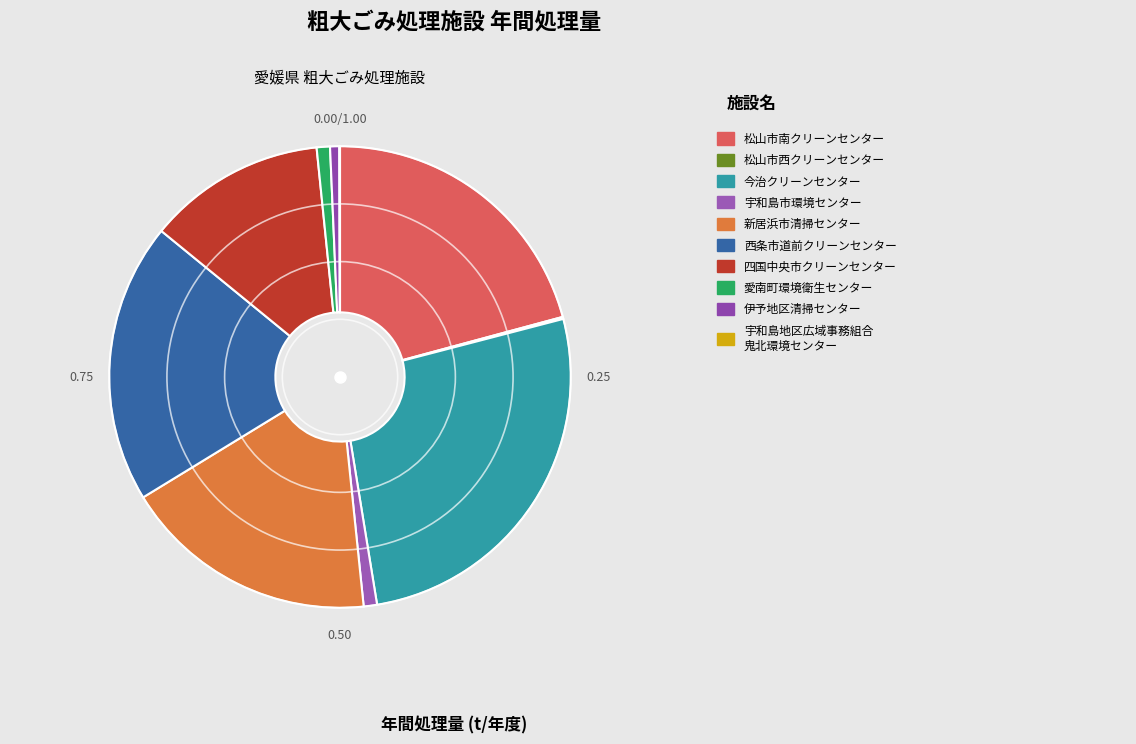

Is there any slice that represents more than half of the pie?

No